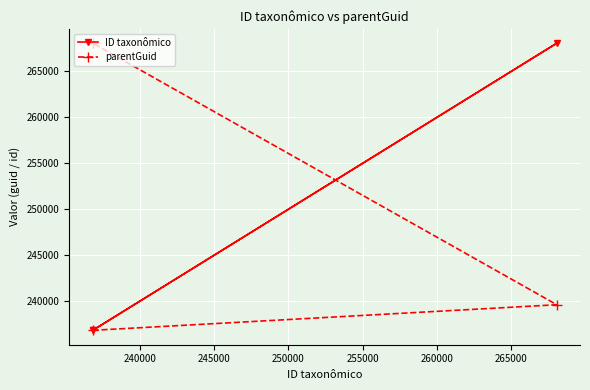

What are all the series names shown in the legend?

ID taxonômico, parentGuid